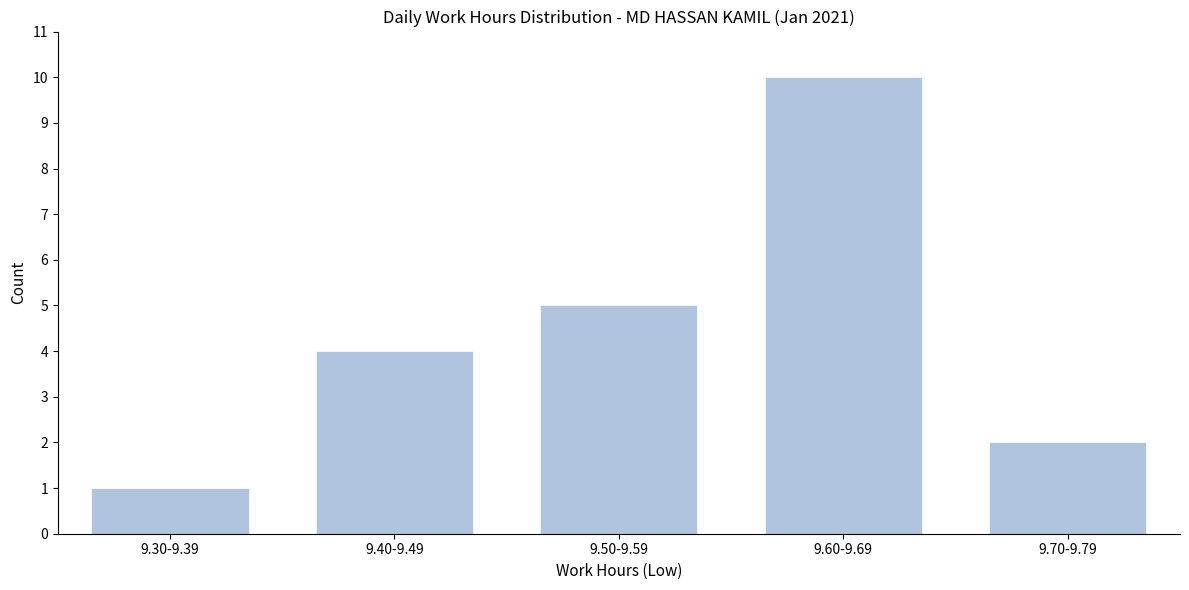

Reading right to left, what are all the values shown in this chart?

2	10	5	4	1